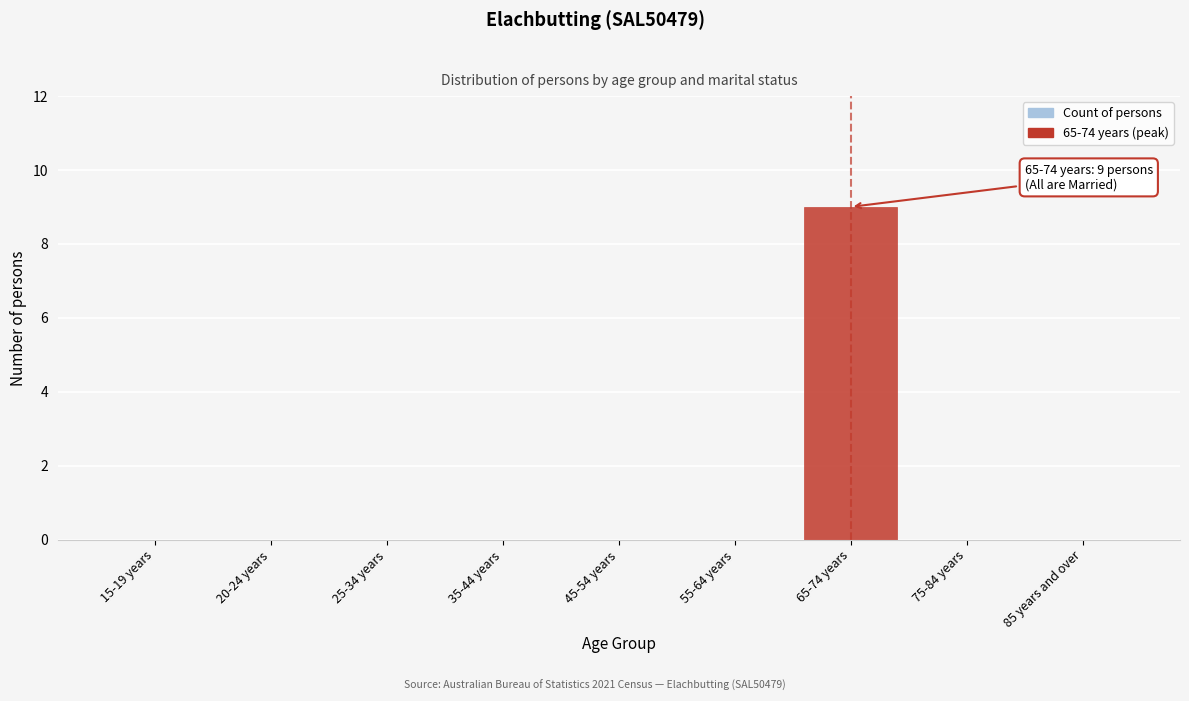

Reading left to right, list all the values displayed in this chart.

15-19 years=0	20-24 years=0	25-34 years=0	35-44 years=0	45-54 years=0	55-64 years=0	65-74 years=9	75-84 years=0	85 years and over=0